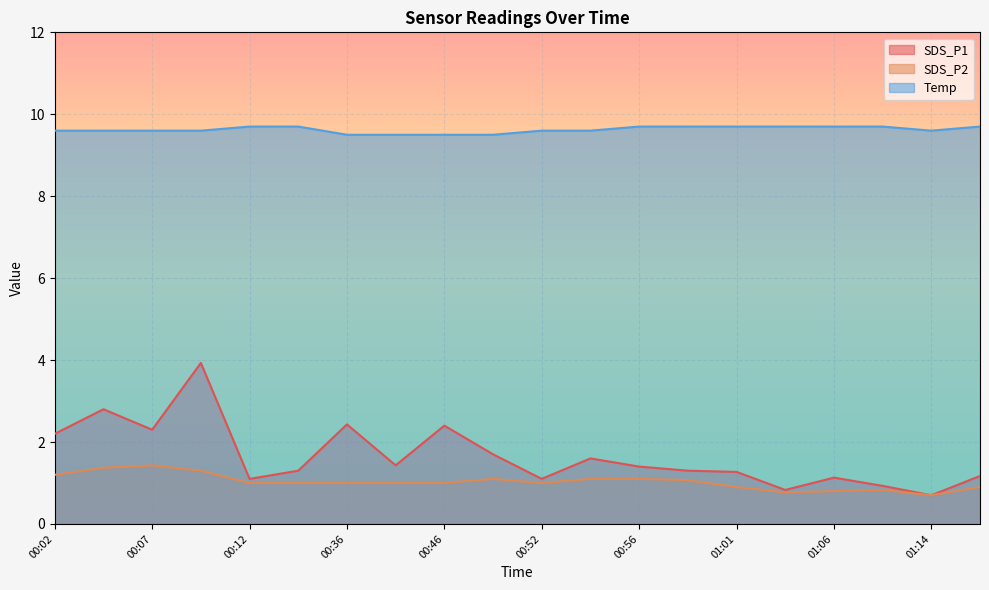

Reading left to right, transcribe all the data shown in this chart.

SDS_P1: 2.2	2.8	2.3	3.9	1.1	1.3	2.4	1.4	2.4	1.7	1.1	1.6	1.4	1.3	1.3	0.8	1.1	0.9	0.7	1.2
SDS_P2: 1.2	1.4	1.4	1.3	1.0	1.0	1.0	1.0	1.0	1.1	1.0	1.1	1.1	1.1	0.9	0.8	0.8	0.8	0.7	0.9
Temp: 9.6	9.6	9.6	9.6	9.7	9.7	9.5	9.5	9.5	9.5	9.6	9.6	9.7	9.7	9.7	9.7	9.7	9.7	9.6	9.7